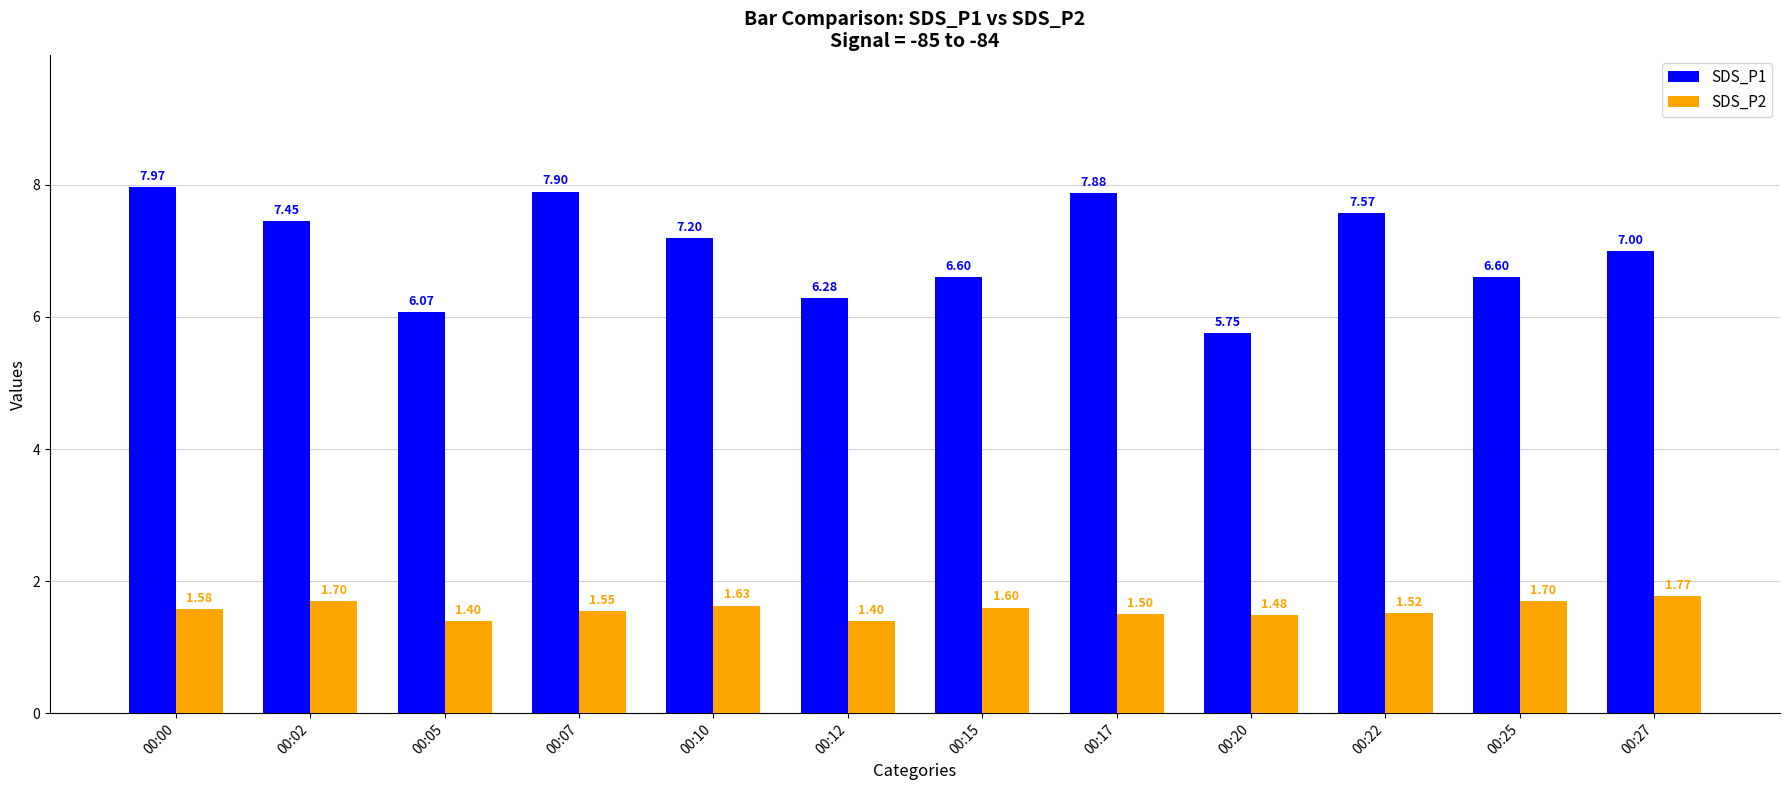

Which series has the largest range (max minus min)?

SDS_P1